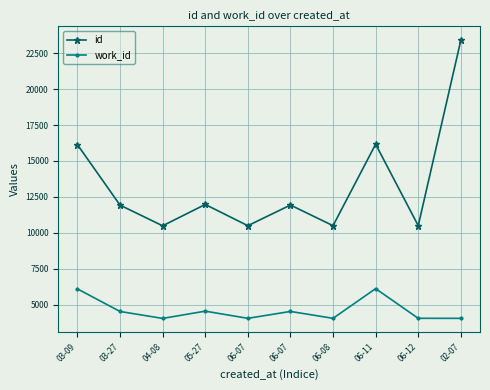

What is the average value of the id series?

13353